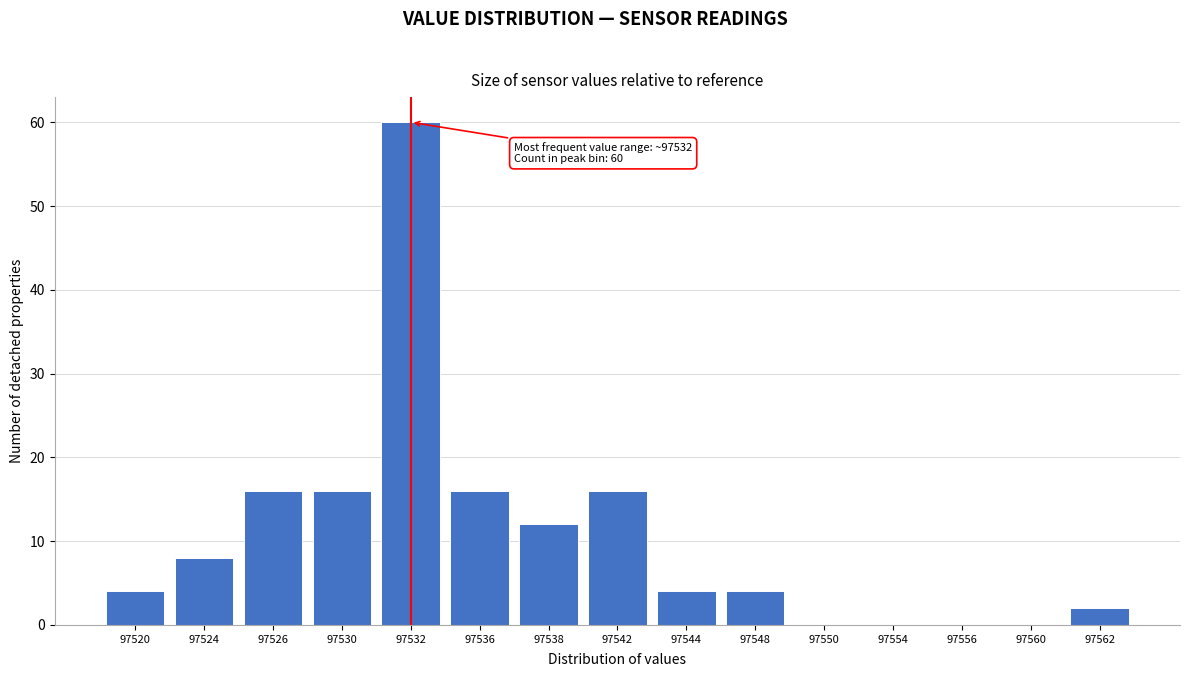

Reading left to right, extract all data points from this chart.

97520=4	97524=8	97526=16	97530=16	97532=60	97536=16	97538=12	97542=16	97544=4	97548=4	97550=0	97554=0	97556=0	97560=0	97562=2